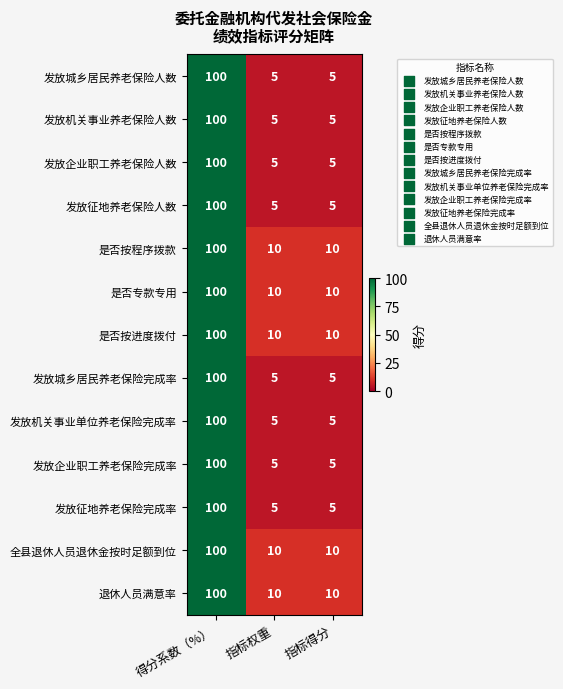

The 是否专款专用 series shows 10 at 指标得分. True or false?

True